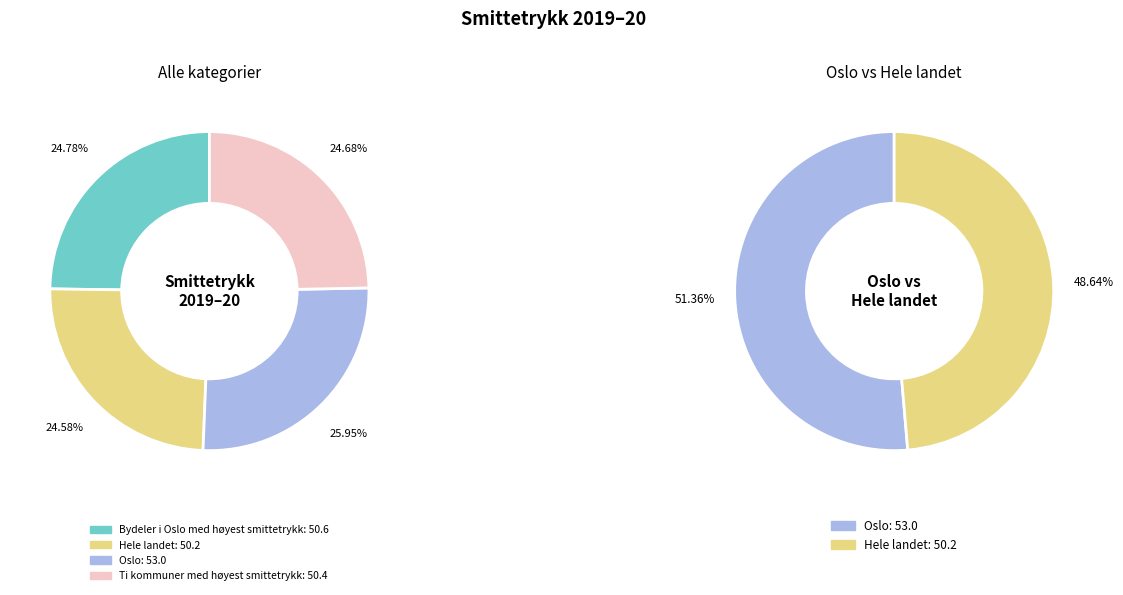

Is it true that Hele landet is 32% of the pie?

False